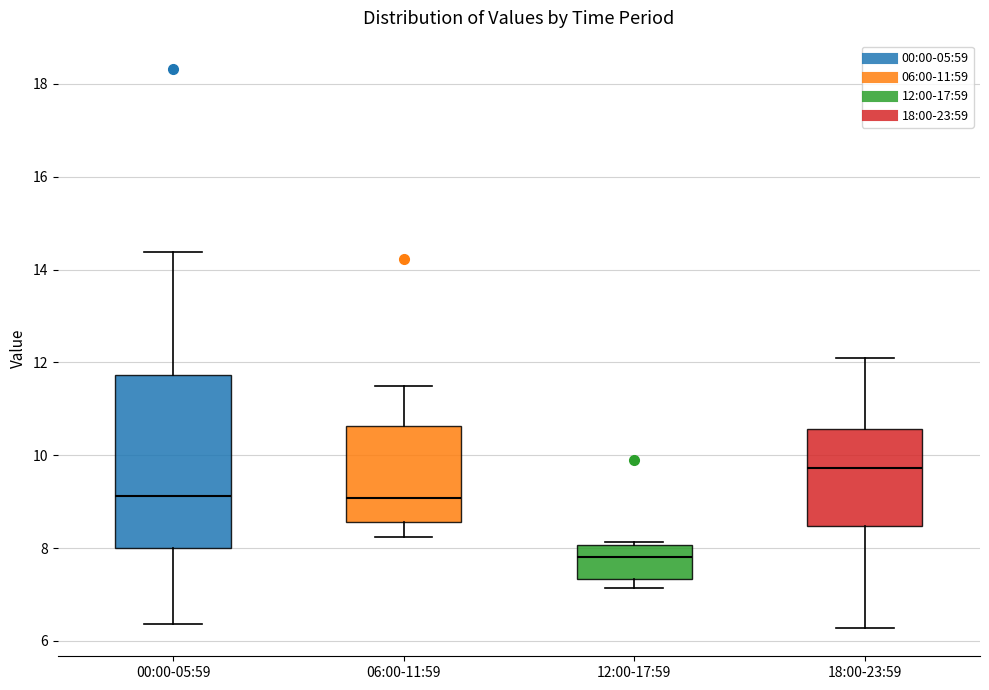

Which box's median line is the highest?

18:00-23:59